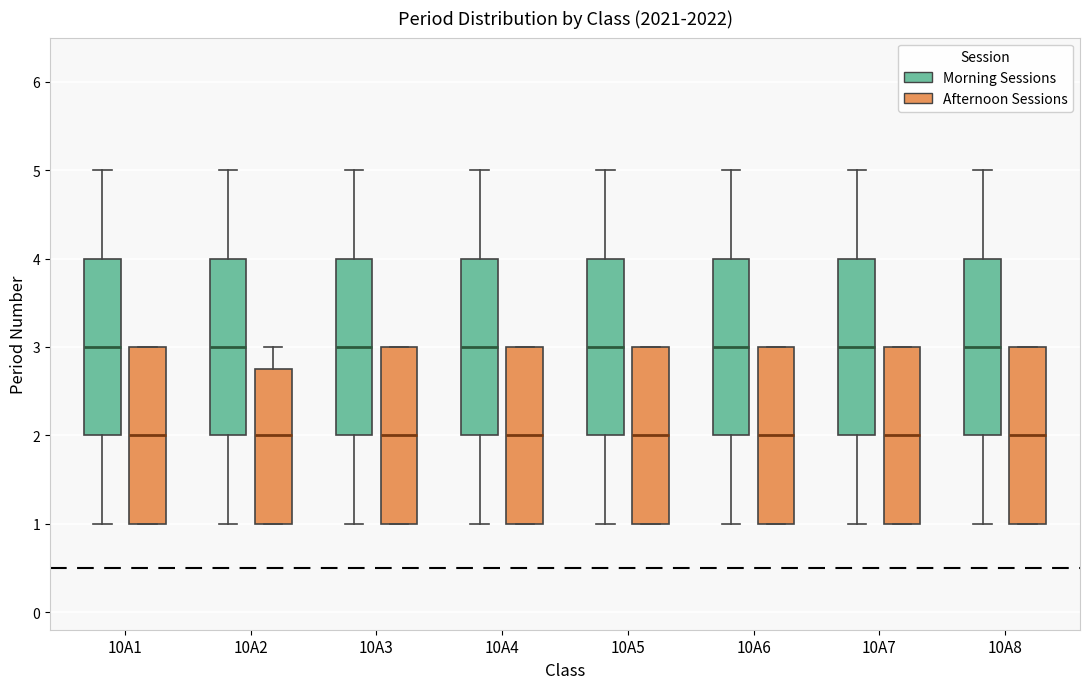

Reading left to right, transcribe this box plot: for each box, give where its median line is, the range the box spans, and where its two whiskers end, as read against the y-axis. The values are not printed on the chart, so give them approximately, as read against the axis.

10A1 (Morning Sessions): median 3.0, box 2.0 to 4.0, whiskers 1.0 to 5.0
10A1 (Afternoon Sessions): median 2.0, box 1.0 to 3.0, whiskers 1.0 to 3.0
10A2 (Morning Sessions): median 3.0, box 2.0 to 4.0, whiskers 1.0 to 5.0
10A2 (Afternoon Sessions): median 2.0, box 1.0 to 2.8, whiskers 1.0 to 3.0
10A3 (Morning Sessions): median 3.0, box 2.0 to 4.0, whiskers 1.0 to 5.0
10A3 (Afternoon Sessions): median 2.0, box 1.0 to 3.0, whiskers 1.0 to 3.0
10A4 (Morning Sessions): median 3.0, box 2.0 to 4.0, whiskers 1.0 to 5.0
10A4 (Afternoon Sessions): median 2.0, box 1.0 to 3.0, whiskers 1.0 to 3.0
10A5 (Morning Sessions): median 3.0, box 2.0 to 4.0, whiskers 1.0 to 5.0
10A5 (Afternoon Sessions): median 2.0, box 1.0 to 3.0, whiskers 1.0 to 3.0
10A6 (Morning Sessions): median 3.0, box 2.0 to 4.0, whiskers 1.0 to 5.0
10A6 (Afternoon Sessions): median 2.0, box 1.0 to 3.0, whiskers 1.0 to 3.0
10A7 (Morning Sessions): median 3.0, box 2.0 to 4.0, whiskers 1.0 to 5.0
10A7 (Afternoon Sessions): median 2.0, box 1.0 to 3.0, whiskers 1.0 to 3.0
10A8 (Morning Sessions): median 3.0, box 2.0 to 4.0, whiskers 1.0 to 5.0
10A8 (Afternoon Sessions): median 2.0, box 1.0 to 3.0, whiskers 1.0 to 3.0